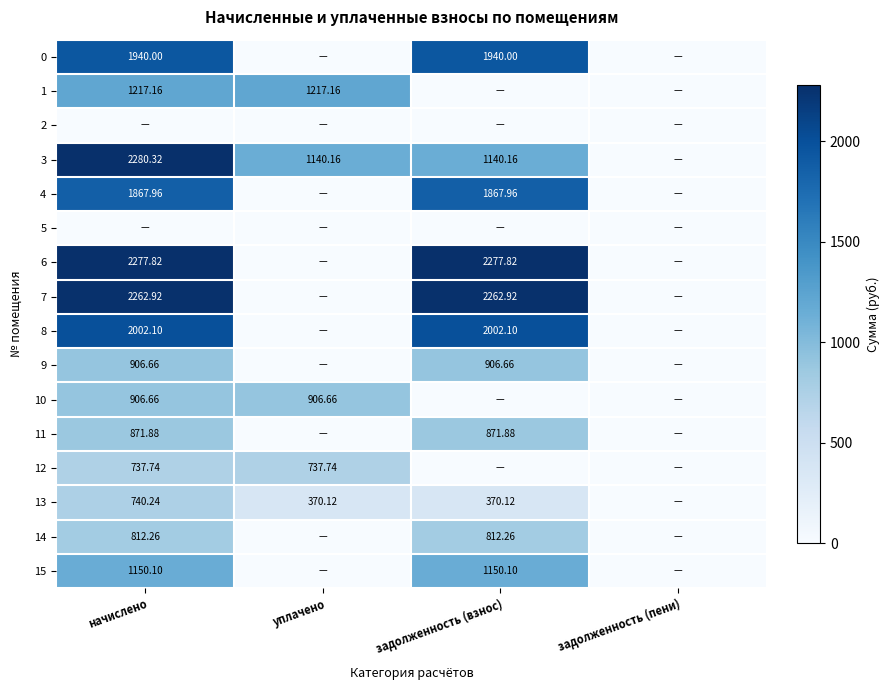

Rank the categories by 0 value from lowest to highest.

уплачено, задолженность (пени), начислено, задолженность (взнос)